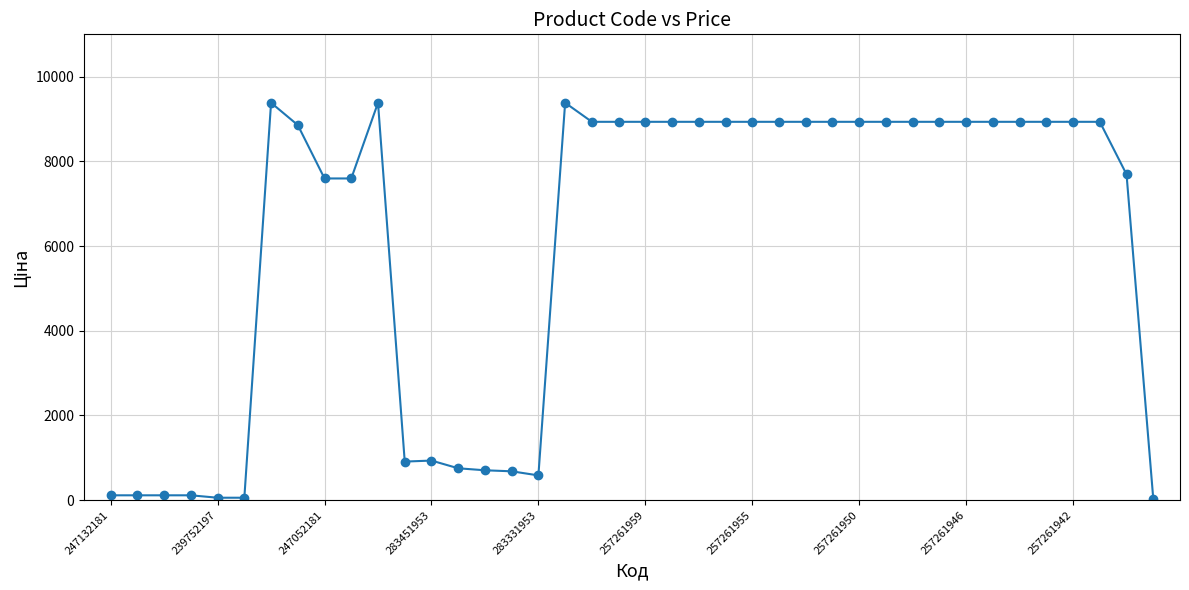

What is the greatest value displayed?

9384.0